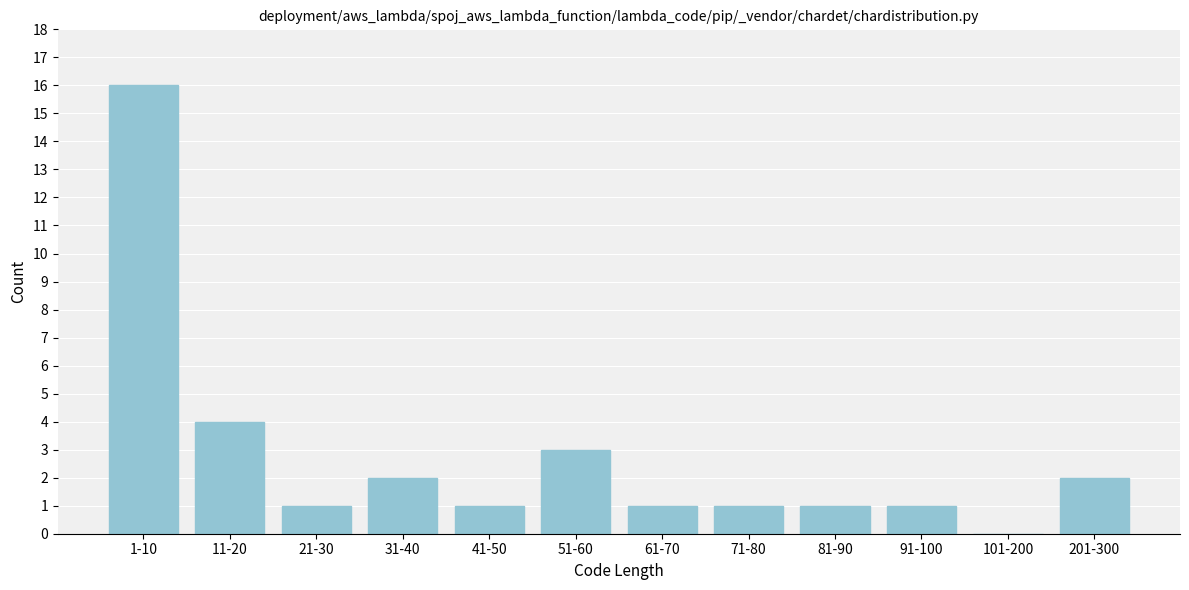

Reading left to right, transcribe all the data shown in this chart.

1-10=16	11-20=4	21-30=1	31-40=2	41-50=1	51-60=3	61-70=1	71-80=1	81-90=1	91-100=1	101-200=0	201-300=2